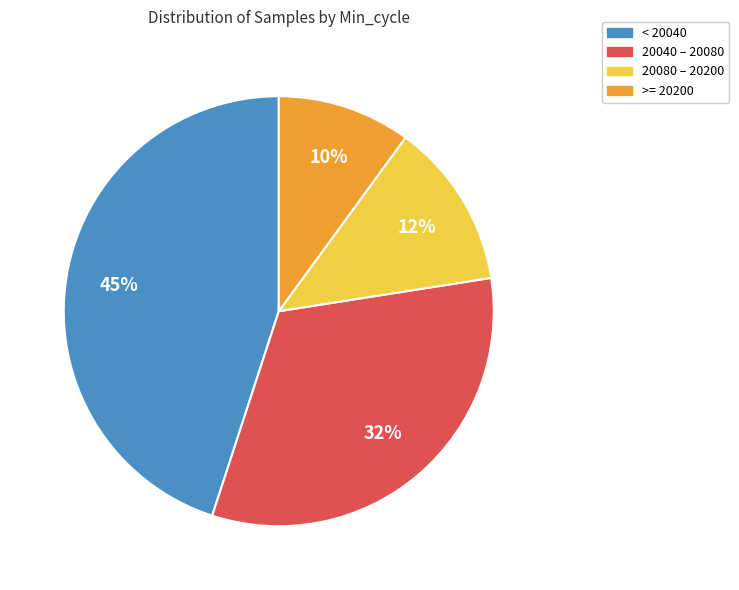

Which has a higher value, 20080 – 20200 or >= 20200?

20080 – 20200